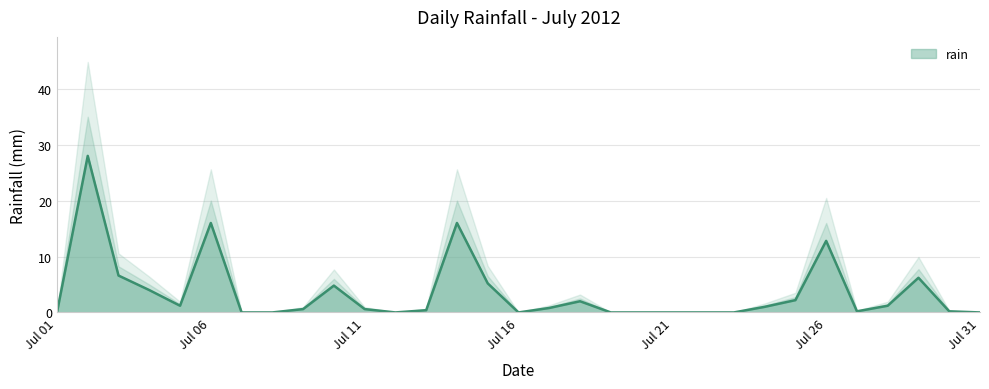

What is the sum of the values at 2012-07-24 and 2012-07-23?

1.0